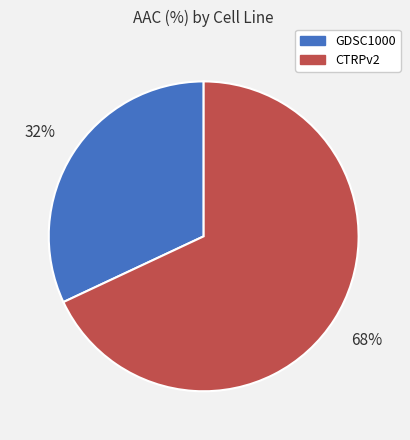

The GDSC1000 slice represents 37% of the pie. True or false?

False